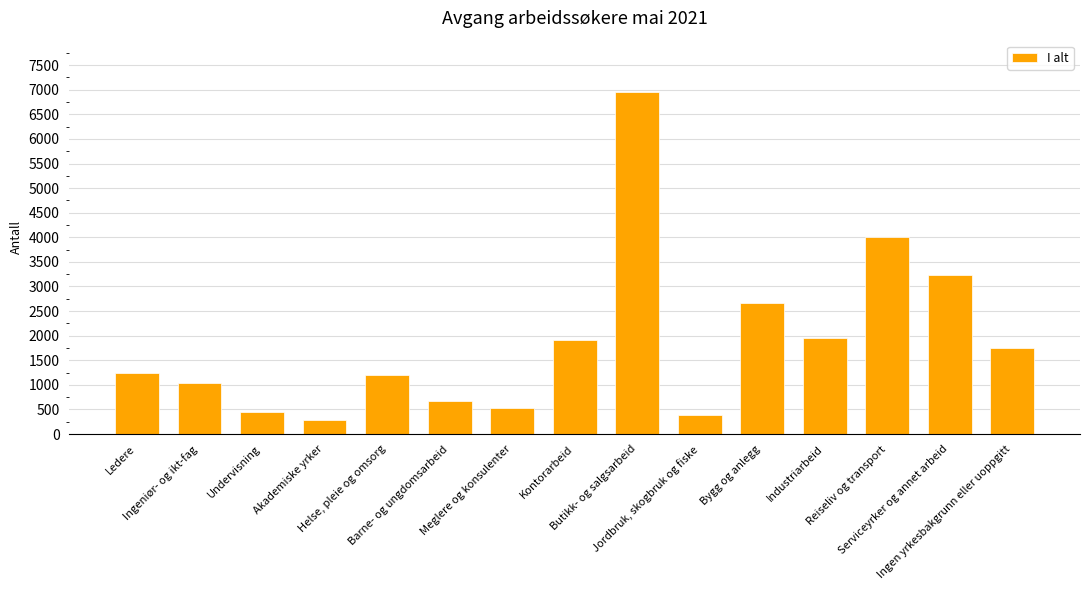

Reading right to left, list all the values displayed in this chart.

1744	3227	4009	1962	2667	382	6954	1907	536	671	1202	294	450	1036	1248